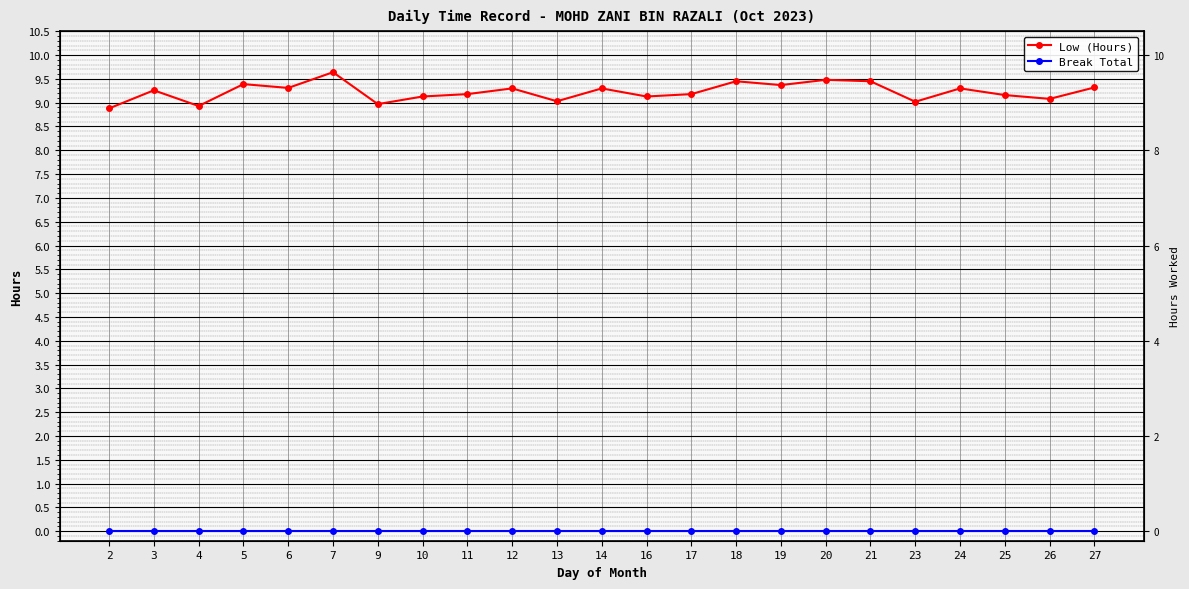

True or false: Break Total and Low (Hours) intersect in this chart.

False